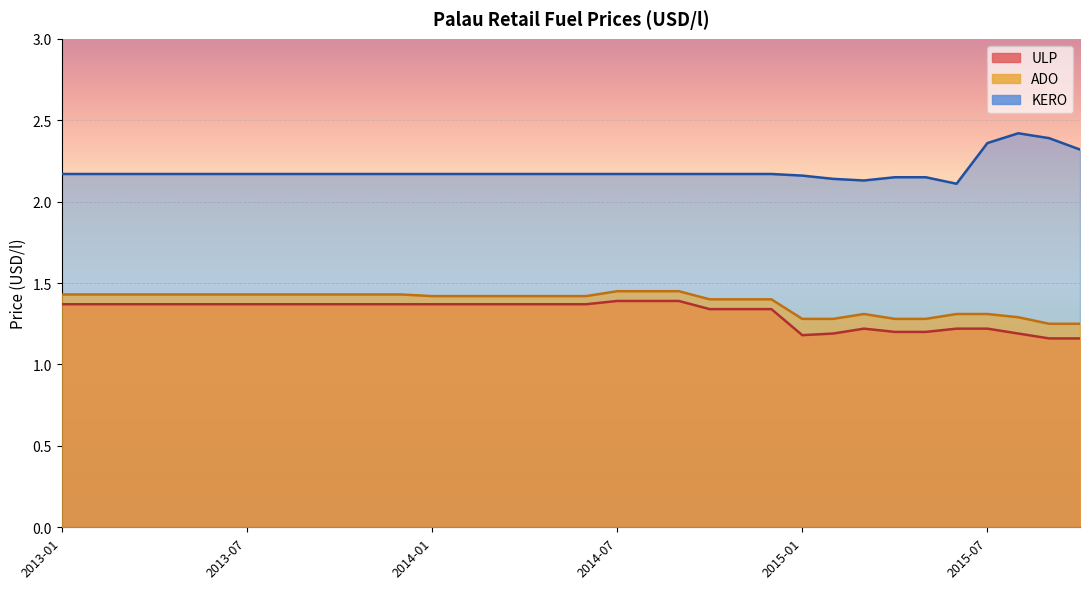

True or false: KERO and ADO intersect in this chart.

False